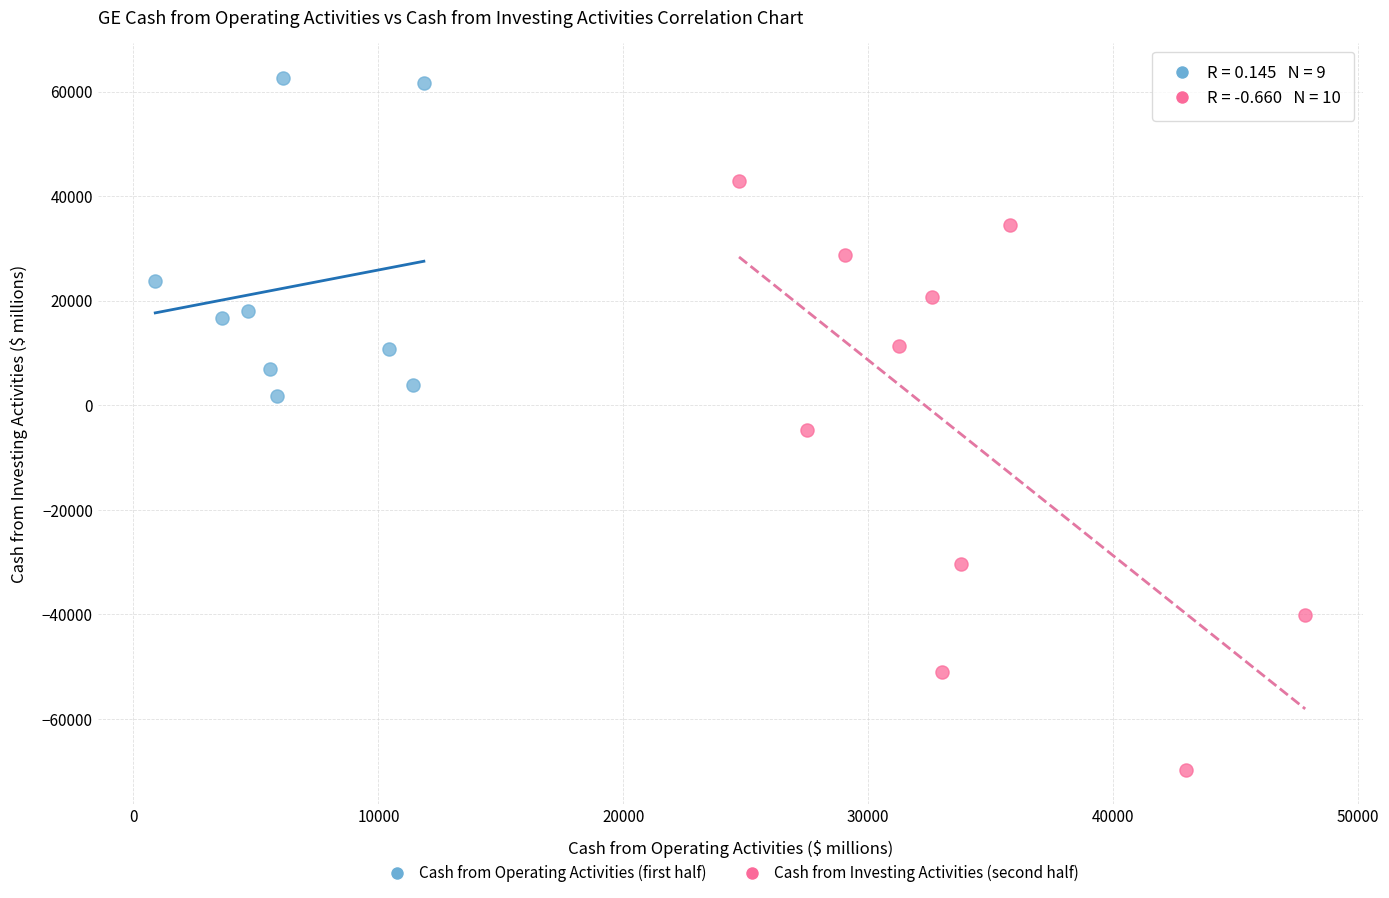

What are all the series names shown in the legend?

Cash from Operating Activities (first half), Cash from Investing Activities (second half)